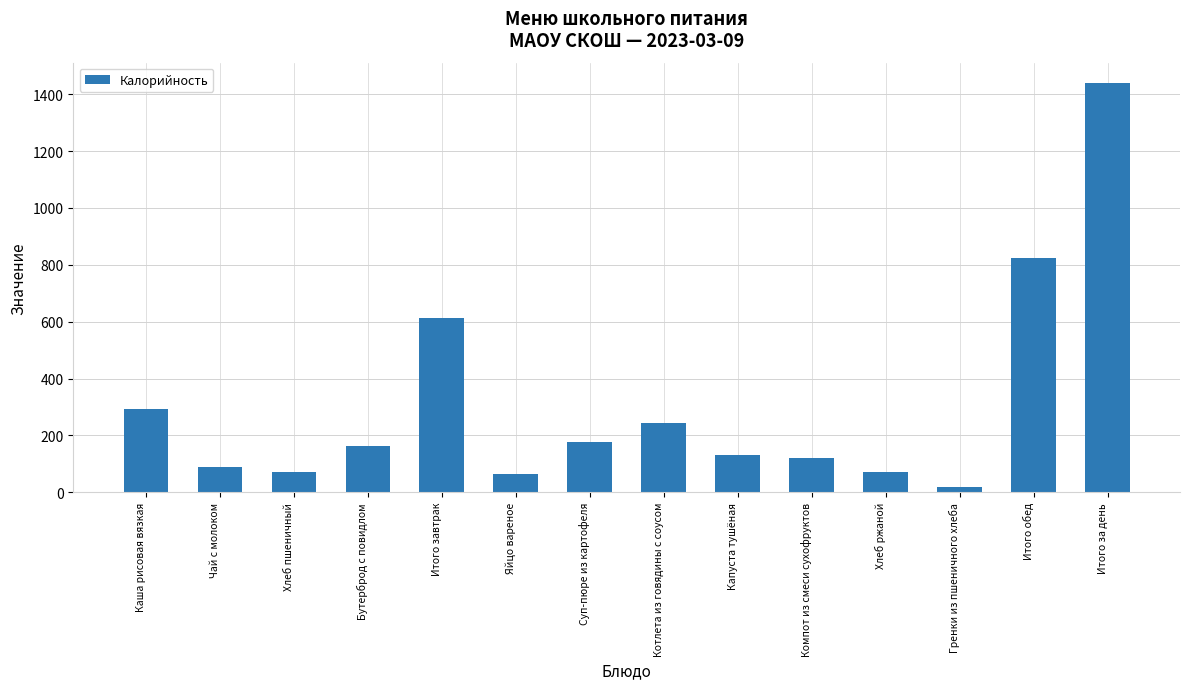

What is the sum of all values?

4316